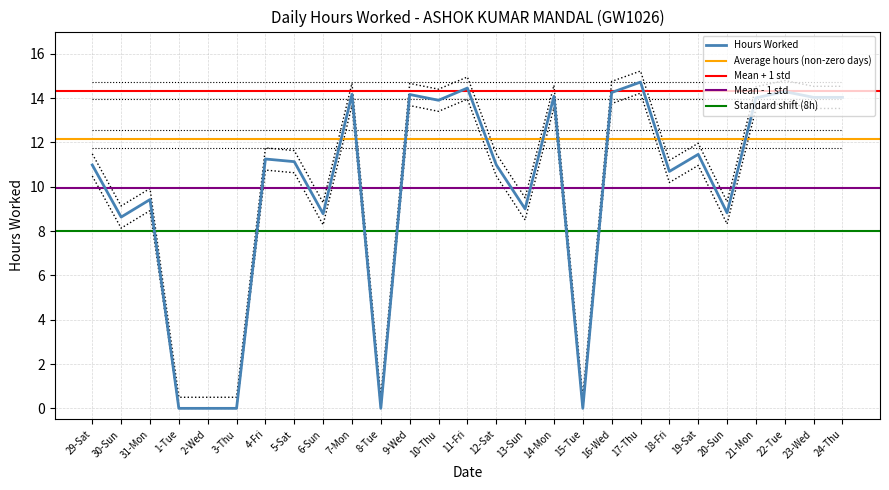

What is the difference between the maximum and minimum values?

14.7